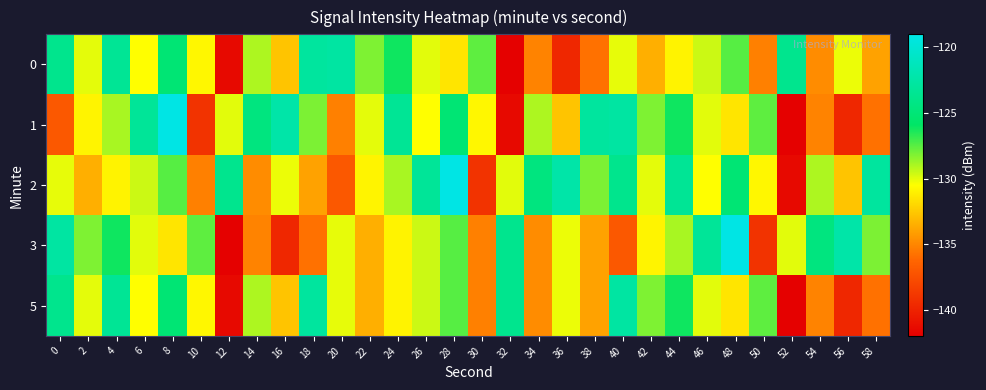

What is the difference between the highest and lowest values at 44?

7.6